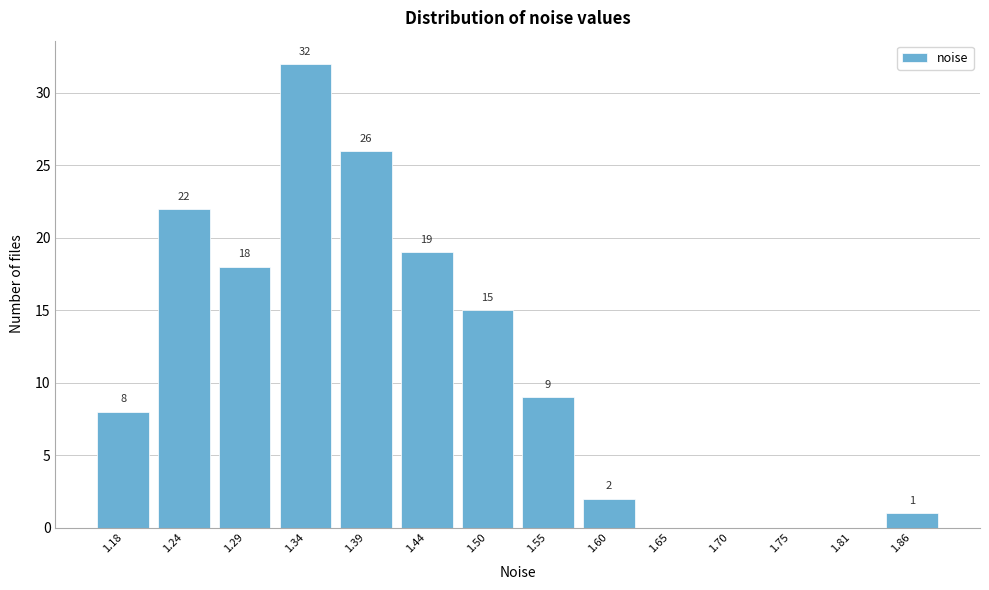

Reading left to right, list all the values displayed in this chart.

1.18=8	1.24=22	1.29=18	1.34=32	1.39=26	1.44=19	1.50=15	1.55=9	1.60=2	1.65=0	1.70=0	1.75=0	1.81=0	1.86=1